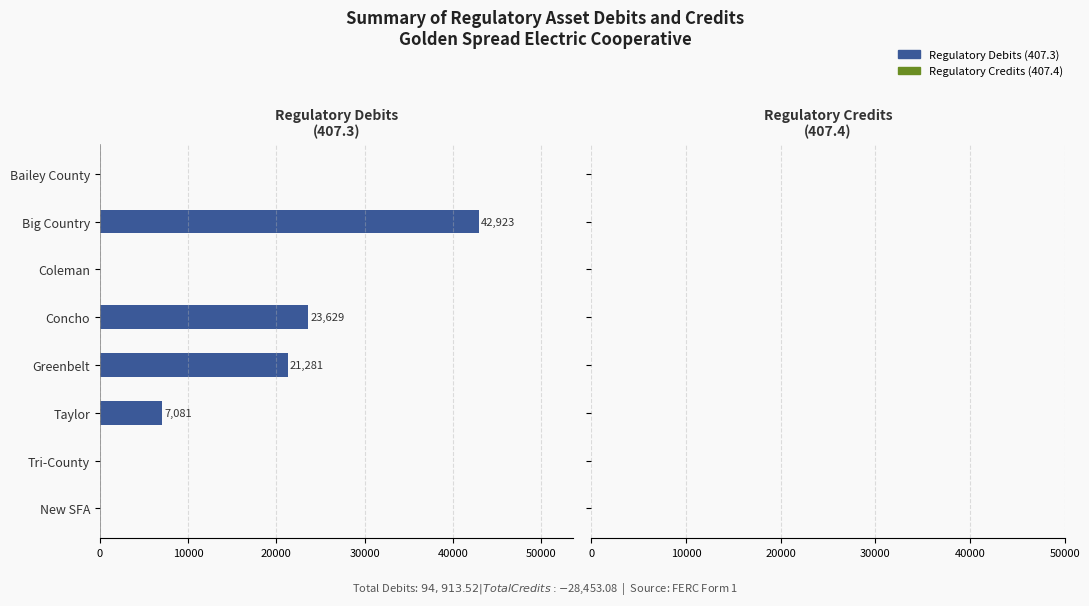

Approximately how many times larger is the value at Big Country compared to Taylor?

6.1